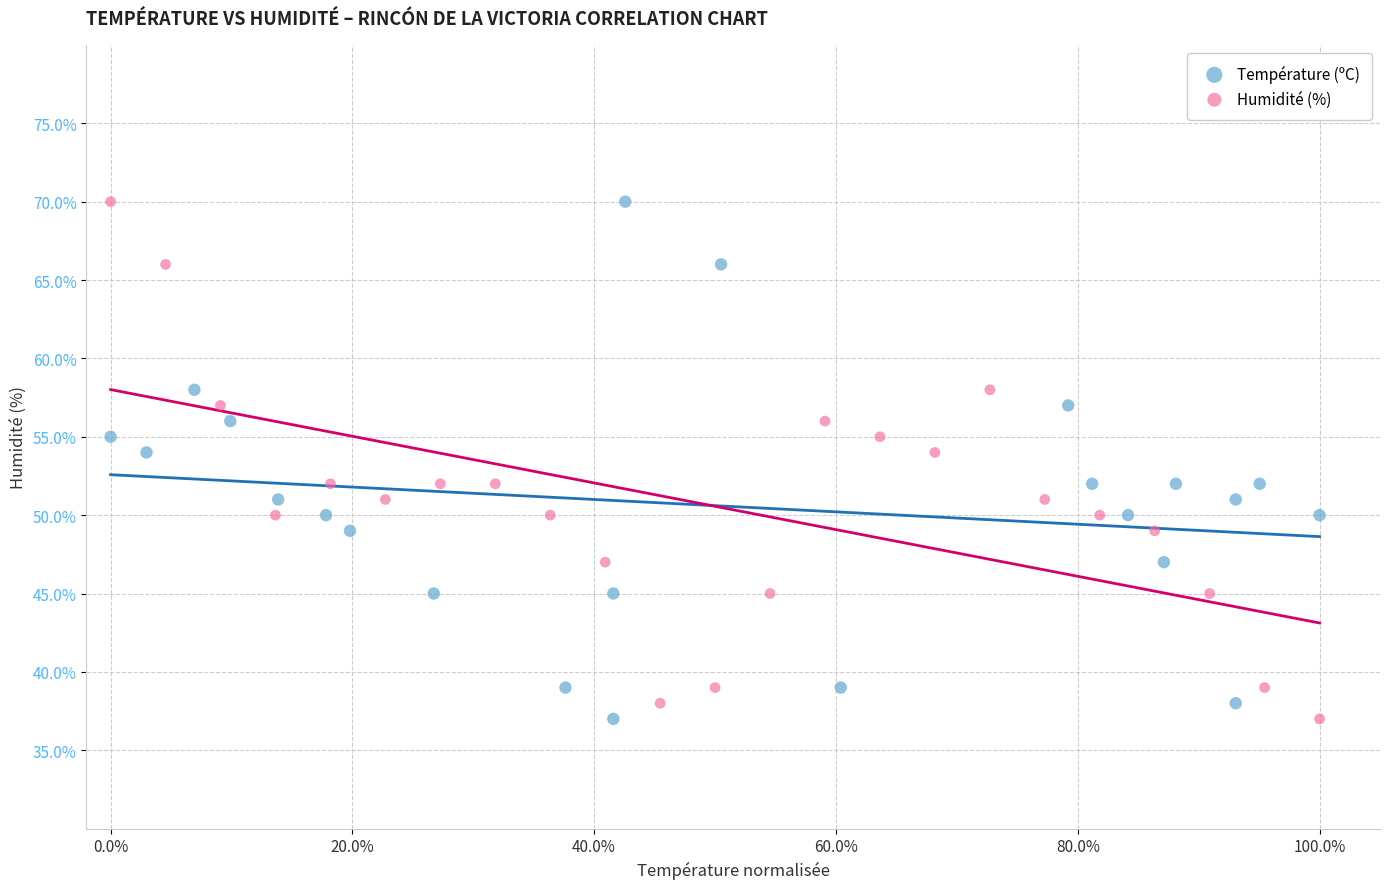

What are all the series names shown in the legend?

Température (ºC), Humidité (%)